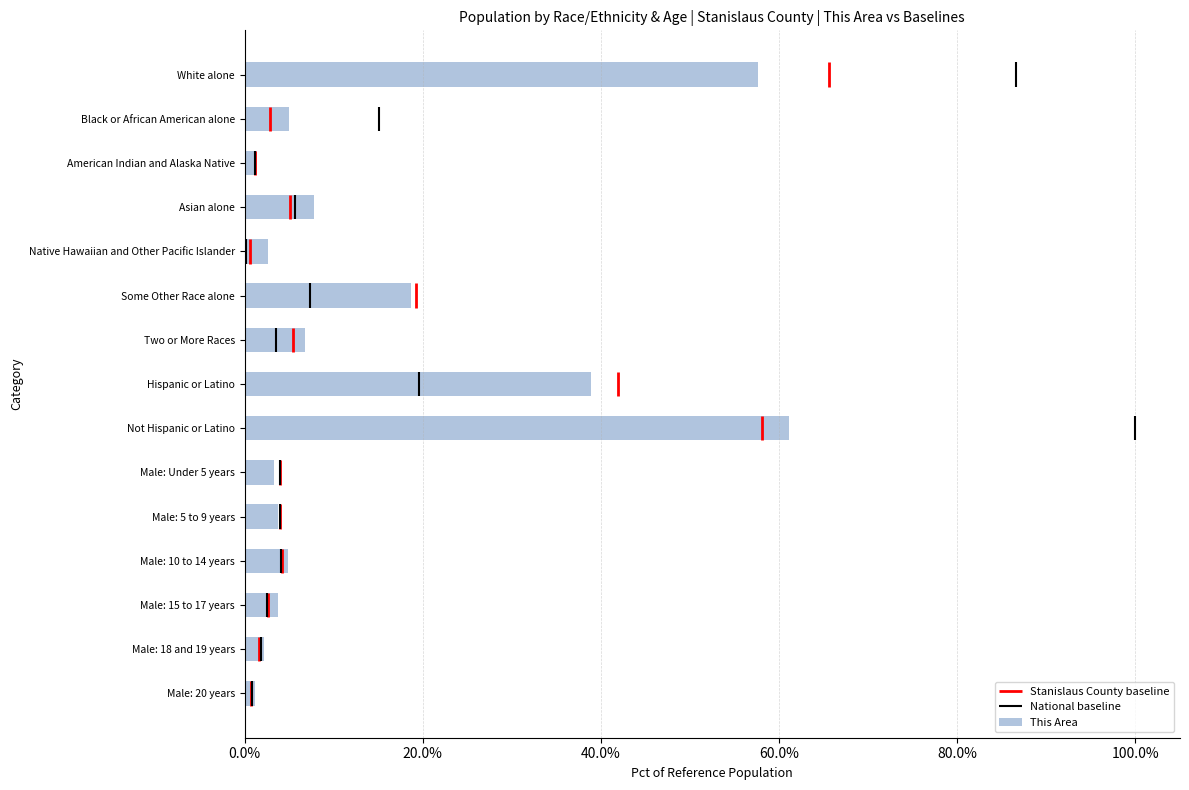

At which label is This Area closest to 31?

Hispanic or Latino